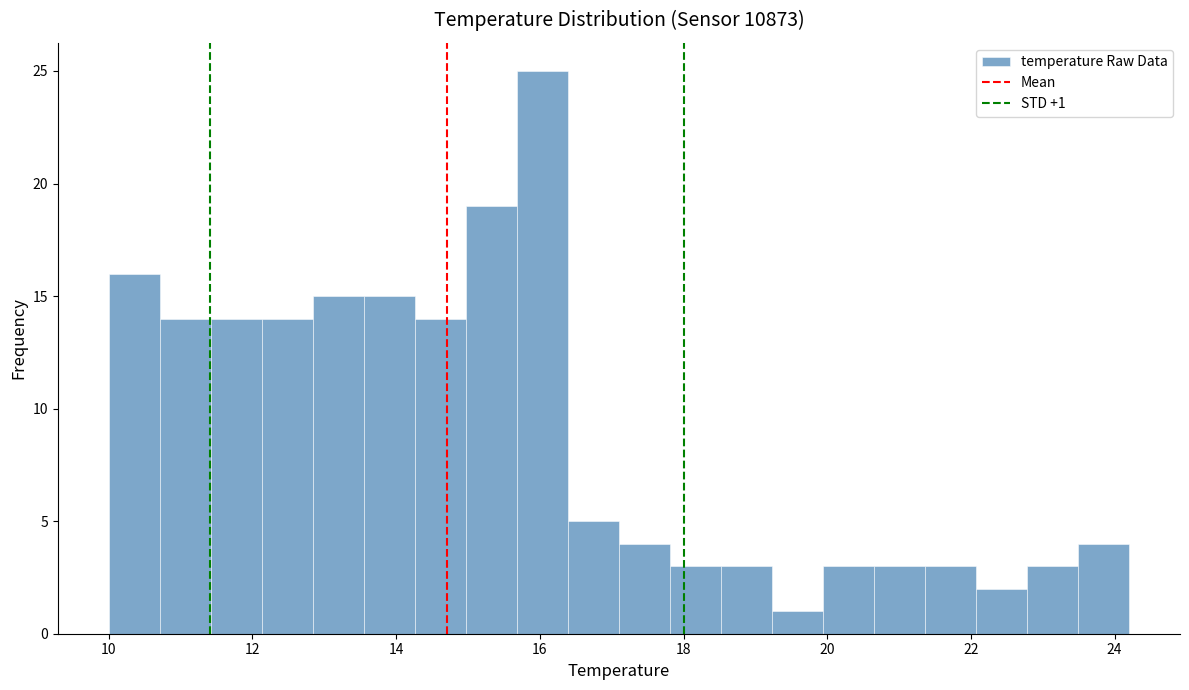

Read against the x-axis, roughly where is the centre of the tallest bar?

16.0